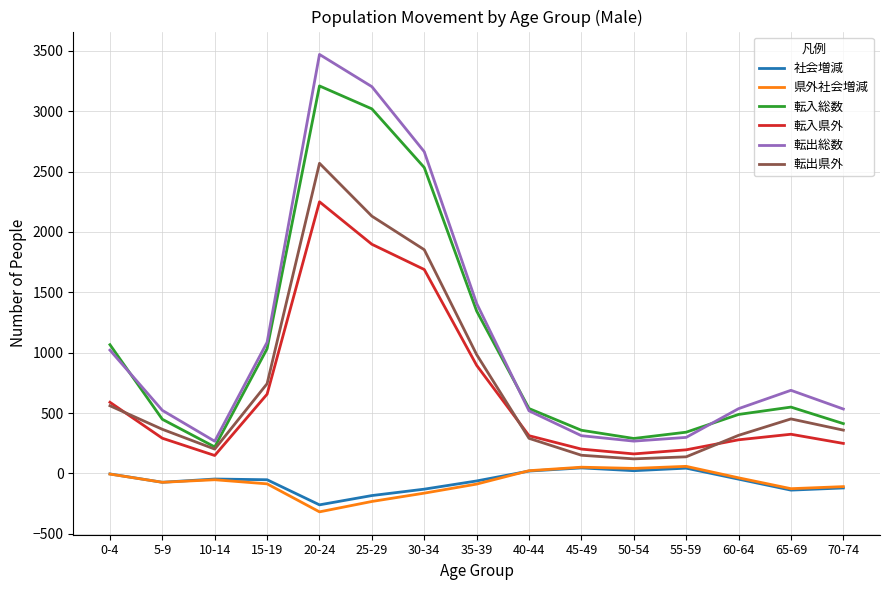

What position from the left is 0-4?

1